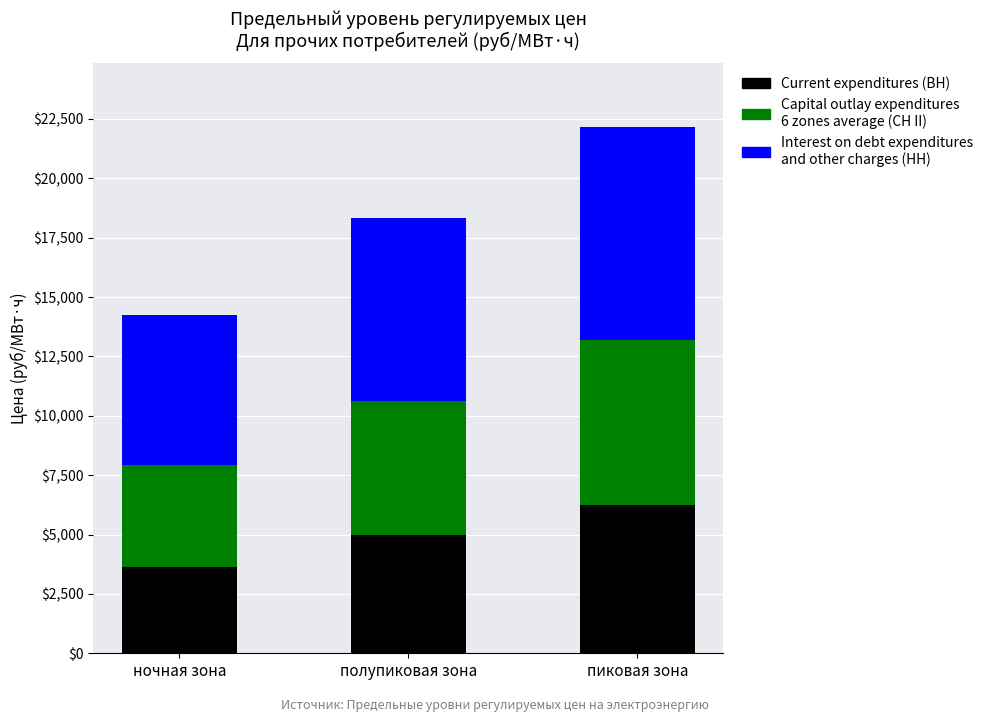

At which category is the sum across all series the highest?

пиковая зона